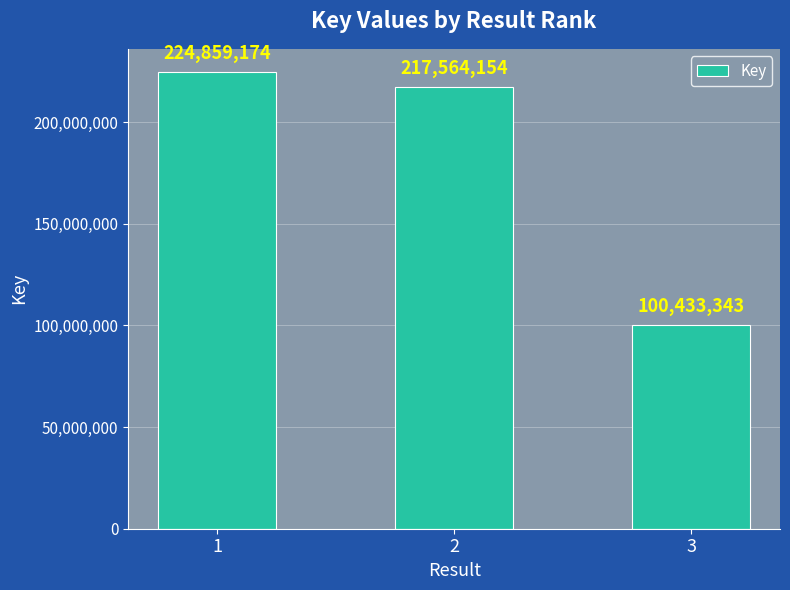

Which category has the lowest value across all series?

3